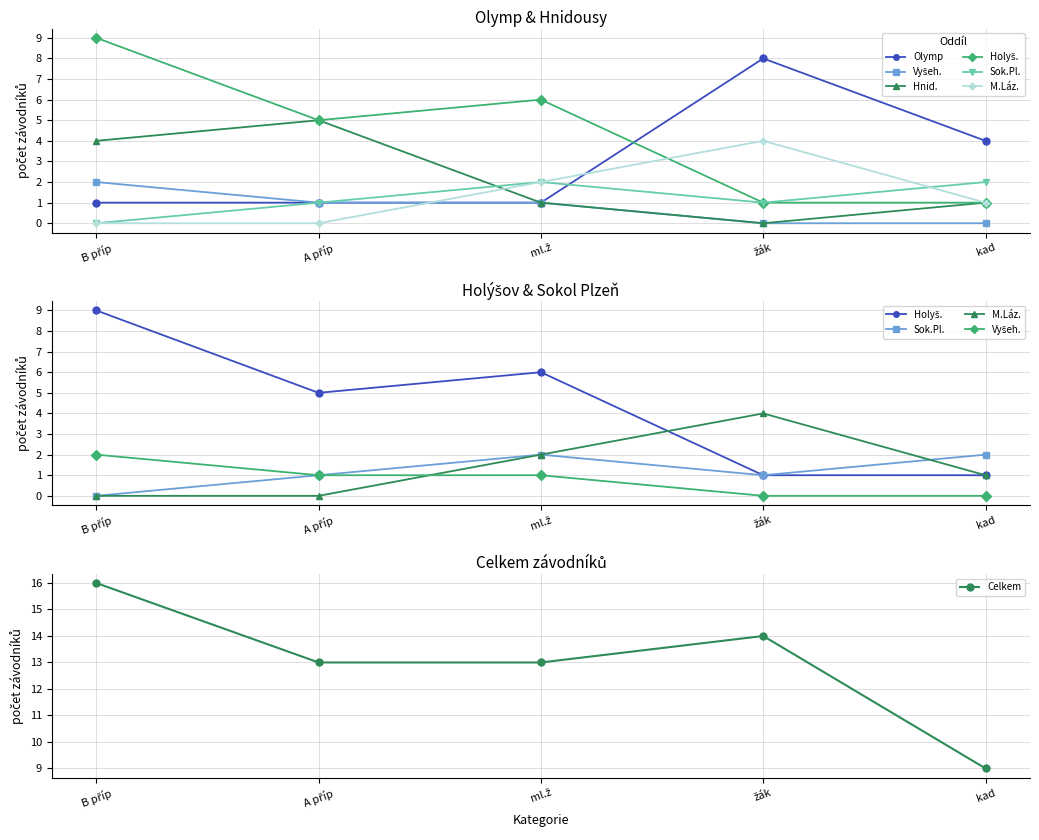

At how many categories does at least one series exceed 0?

5